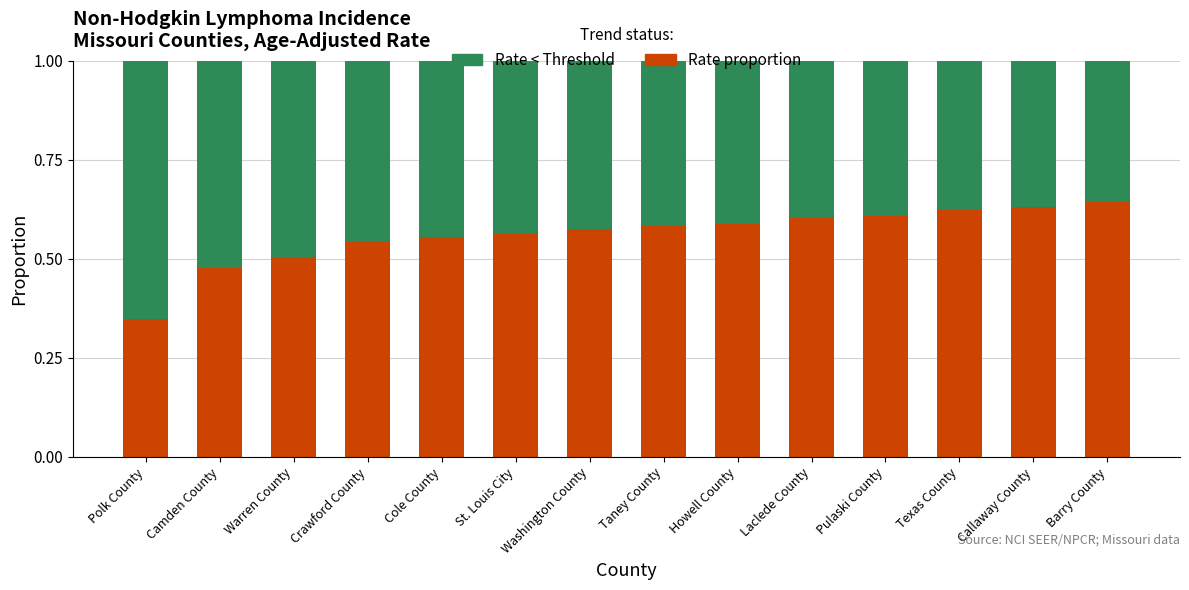

What is the total value across all series at Polk County?

1.0